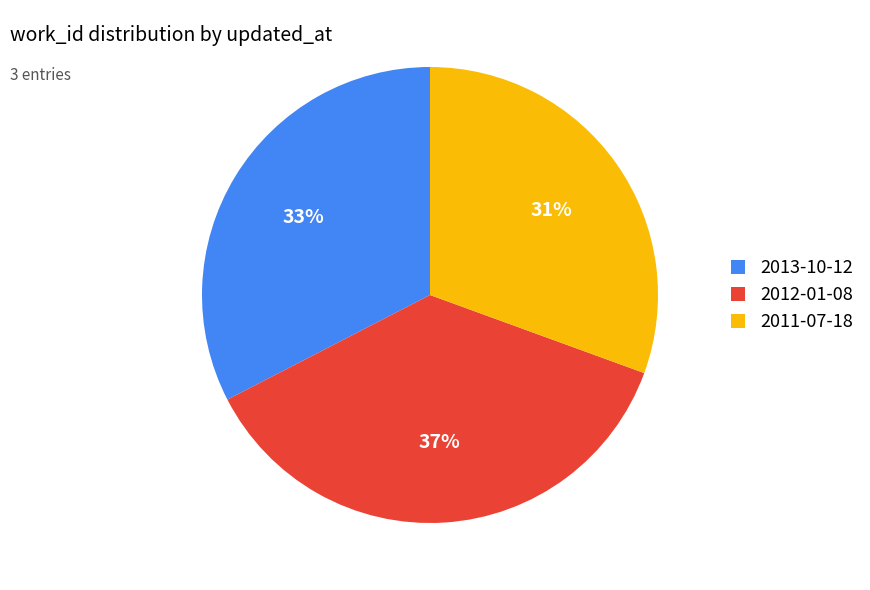

Is there any slice that represents more than half of the pie?

No